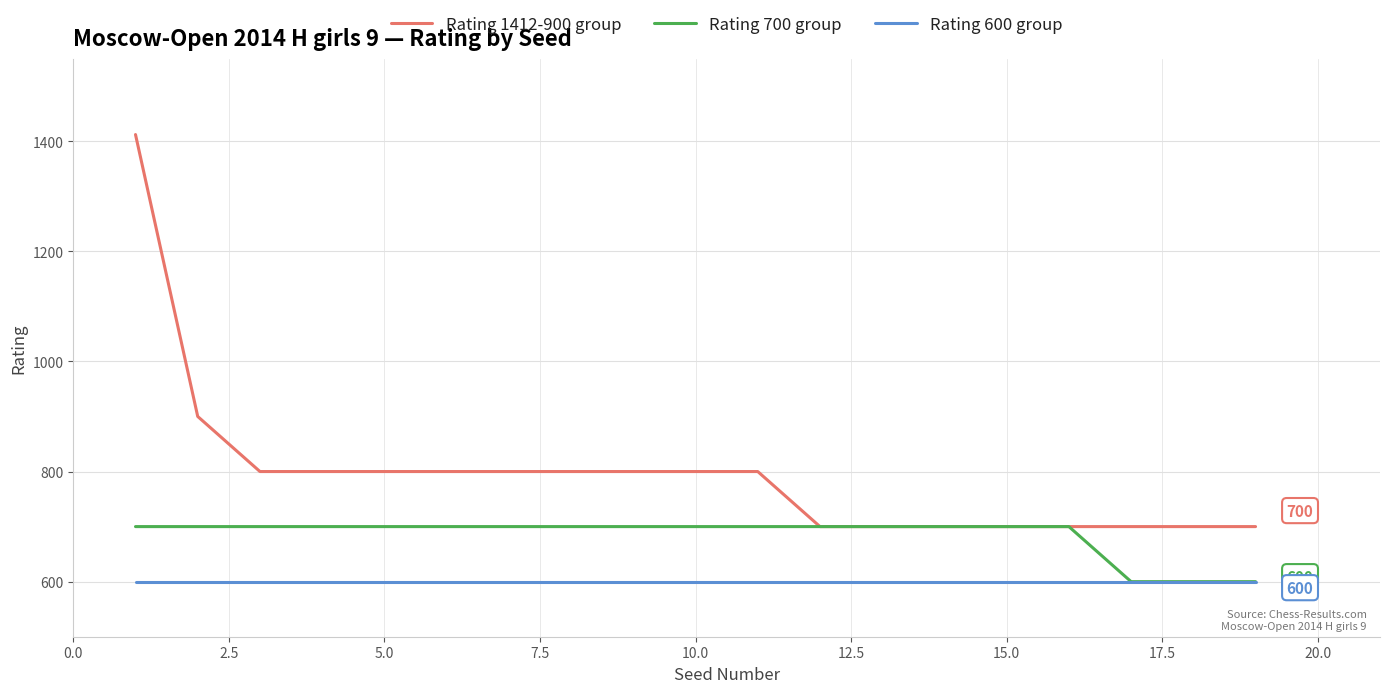

Which series has the largest total across all categories?

Rating 1412-900 group